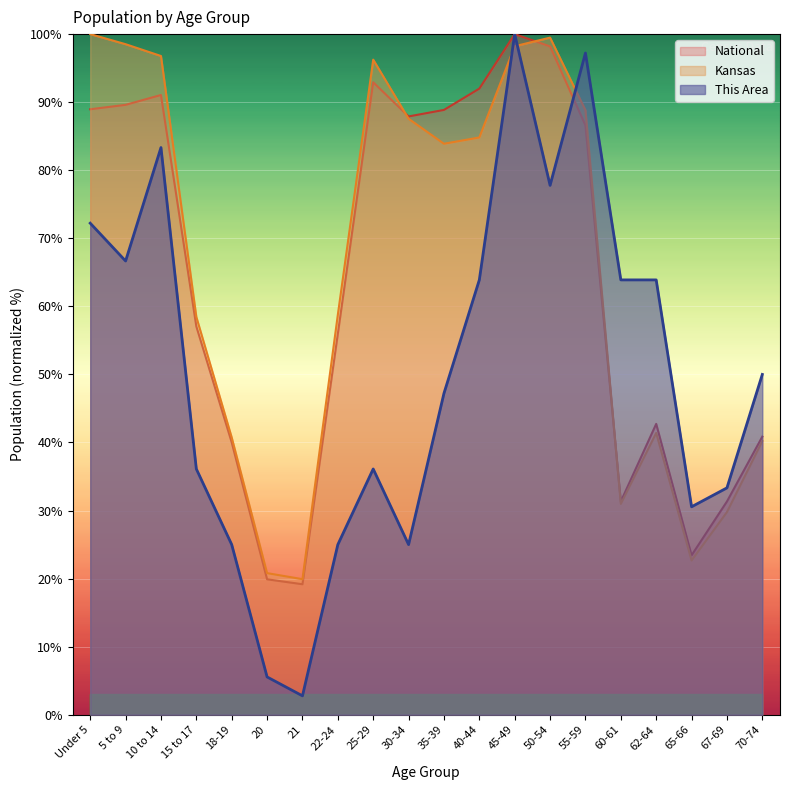

What is the difference between the second highest and second lowest values in the National series?

78.3